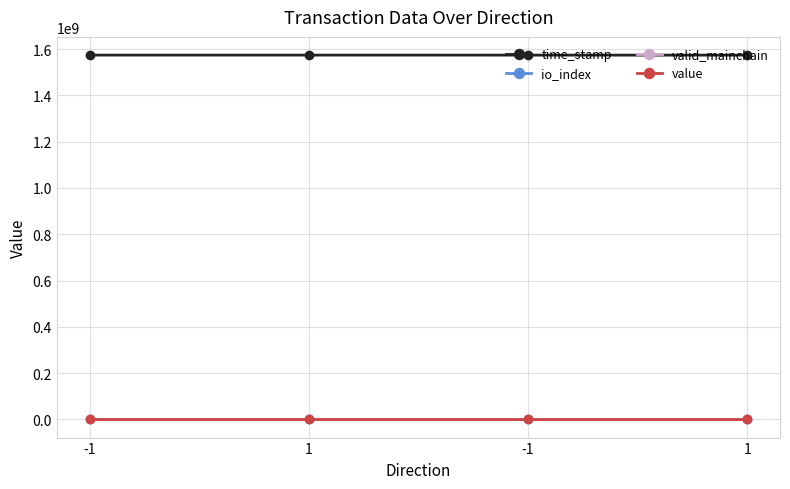

What is the difference between the maximum and minimum values in the time_stamp series?

94239.0